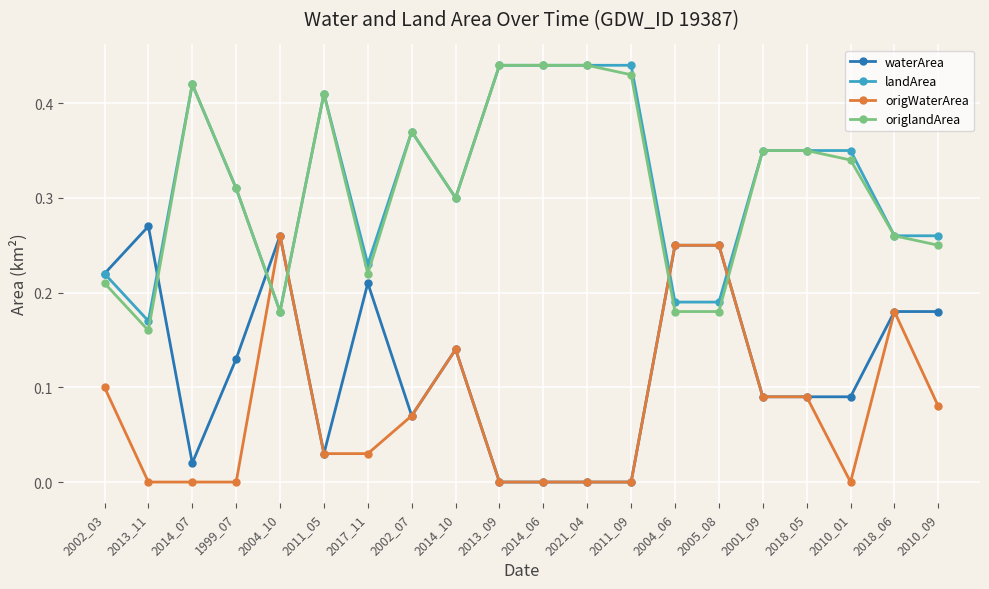

At which category does origlandArea reach its first local valley?

2013_11